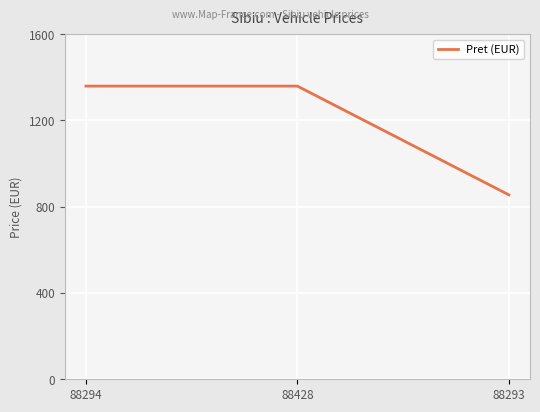

Reading left to right, transcribe all the data shown in this chart.

88294=1359	88428=1359	88293=855